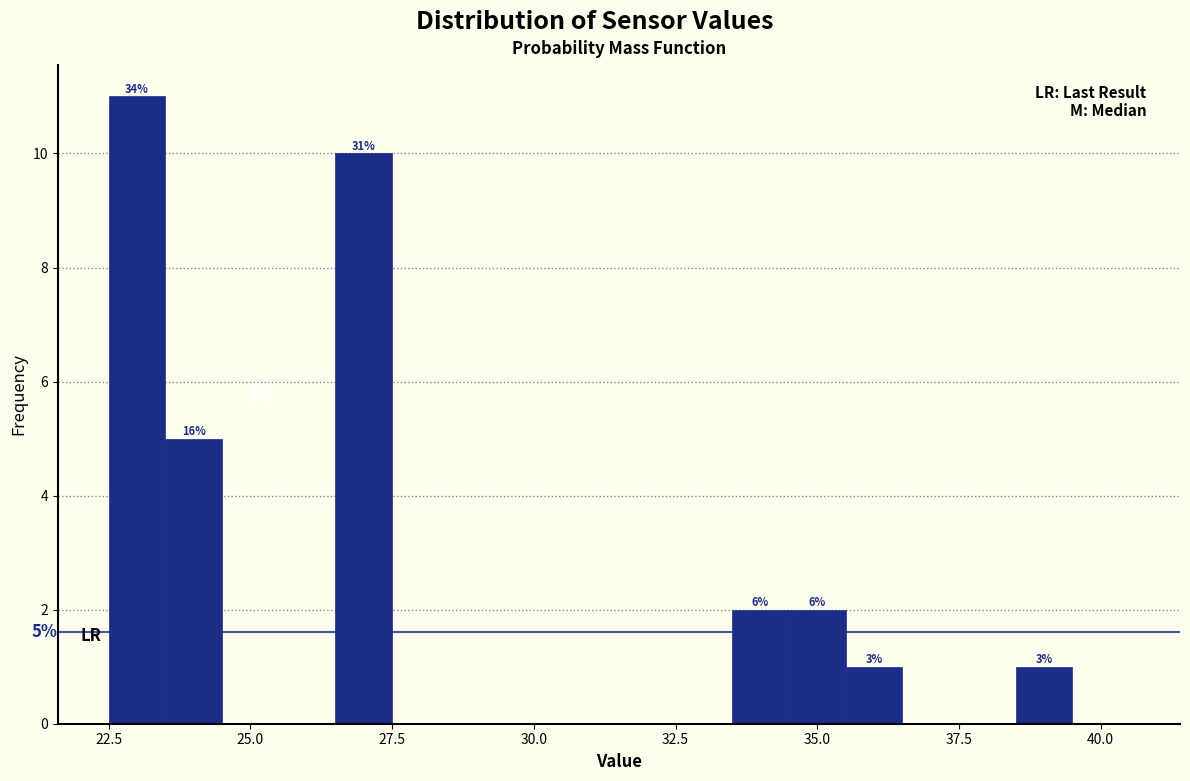

Read against the x-axis, roughly where is the centre of the tallest bar?

23.0